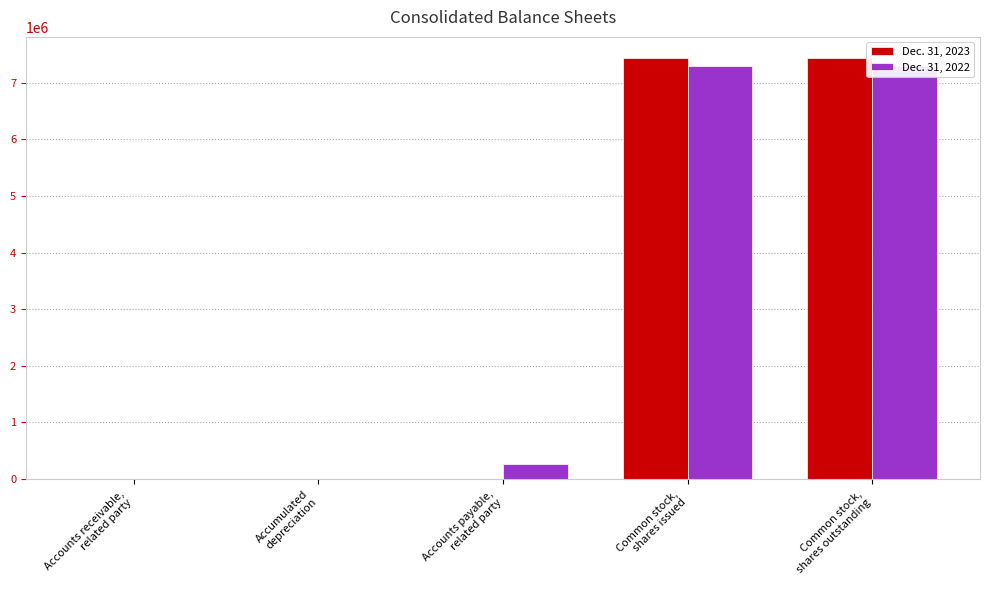

How many values in the Dec. 31, 2023 series are below 3614?

2